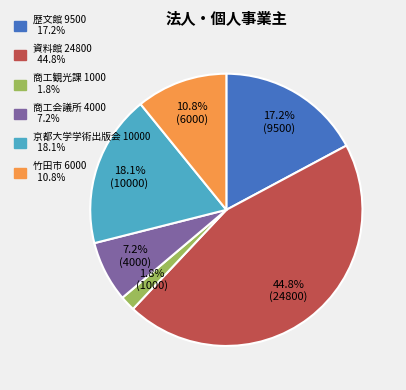

What is the ratio of the value at 京都大学学術出版会 to the value at 歴文館?

1.1